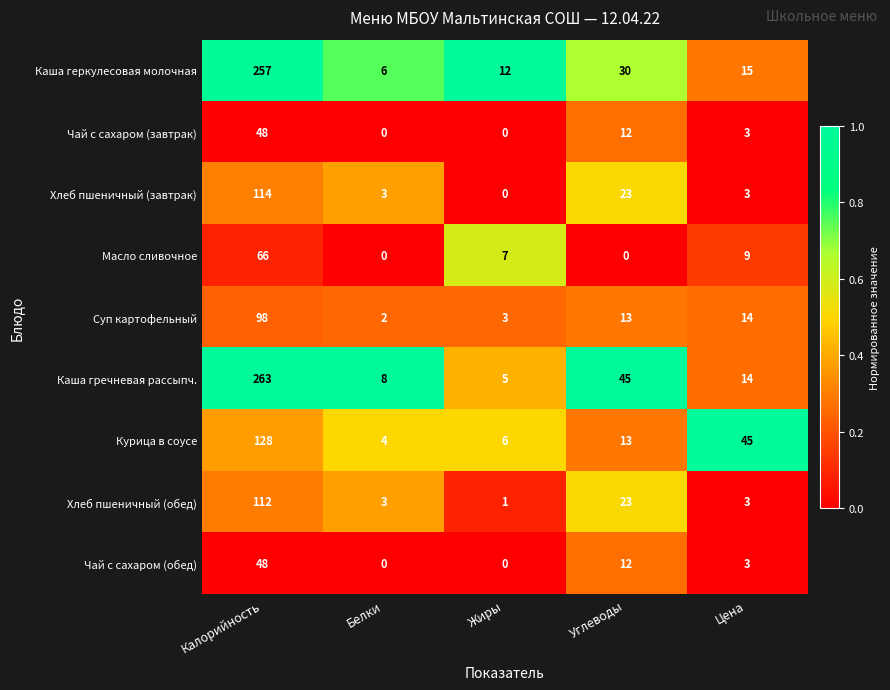

What is the maximum value shown in the chart?

263